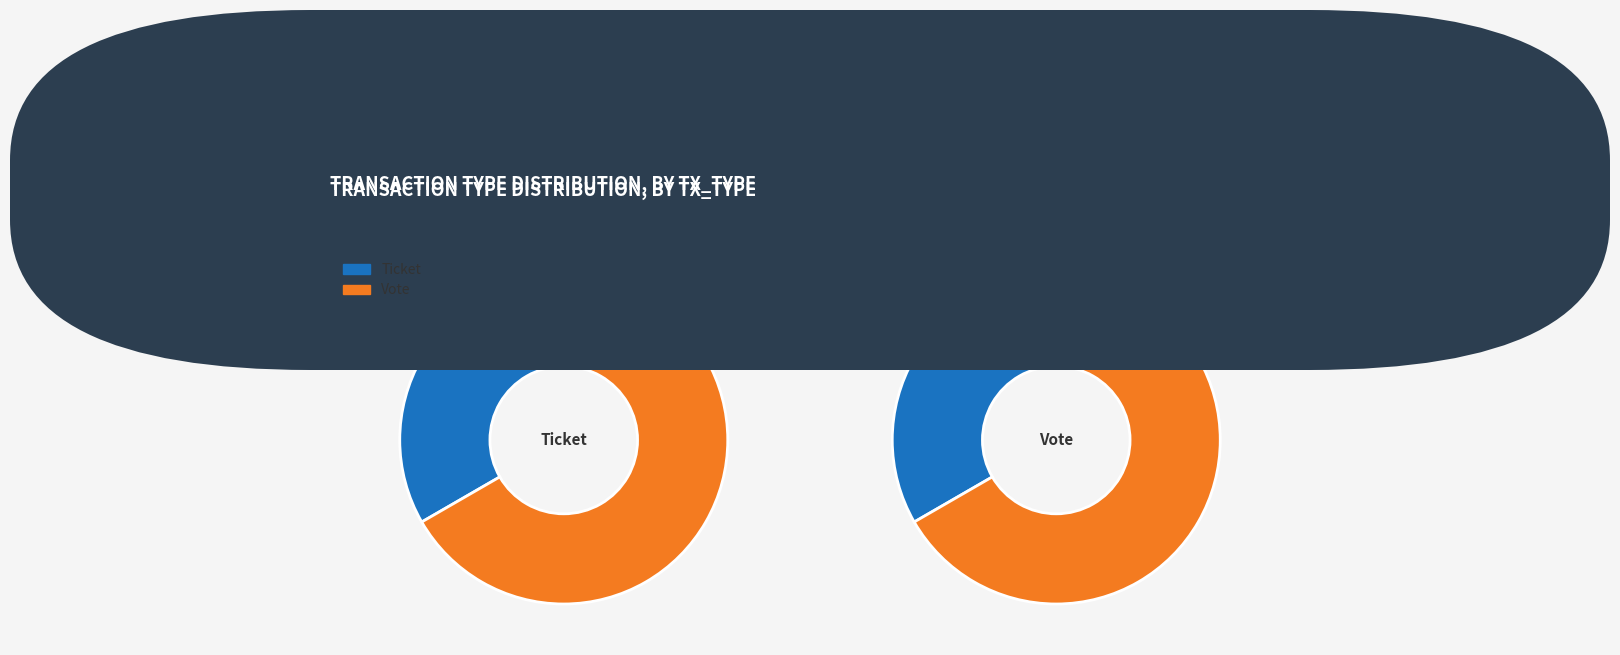

Which category has the smallest portion of the pie?

Ticket